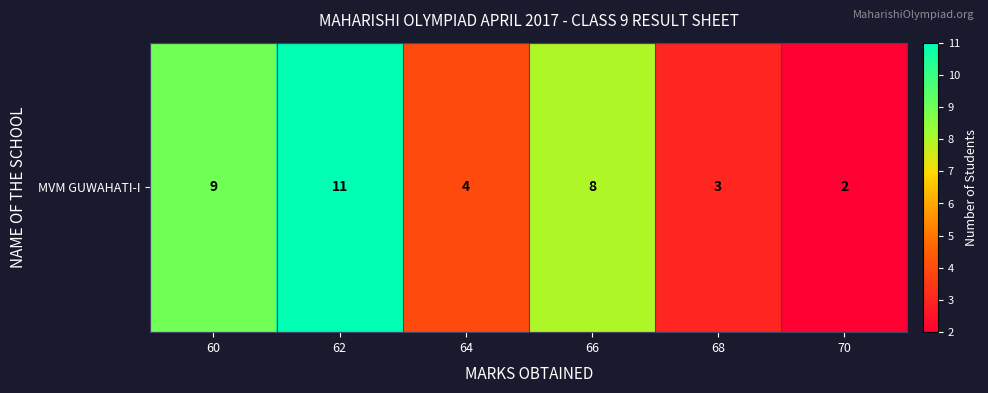

How many data points are above 8?

2